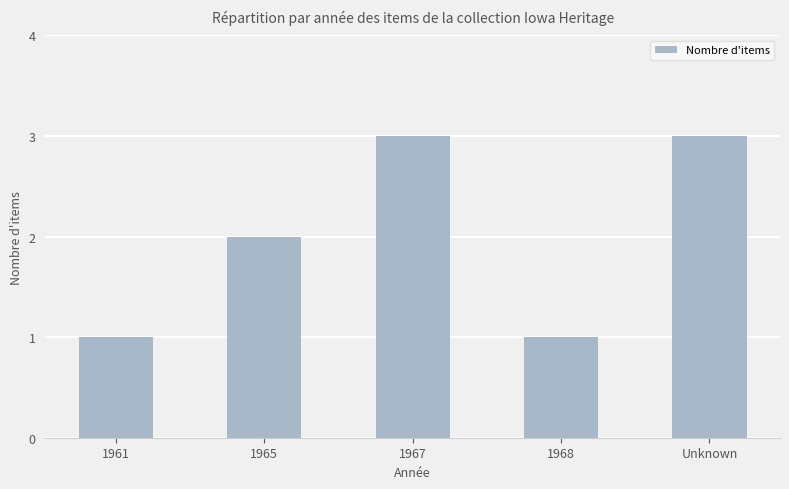

Are the bars horizontal?

No